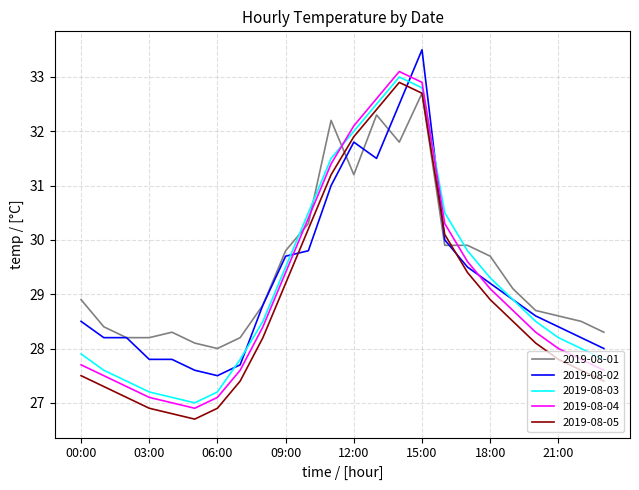

What is the lowest value of the 2019-08-04 series?

26.9